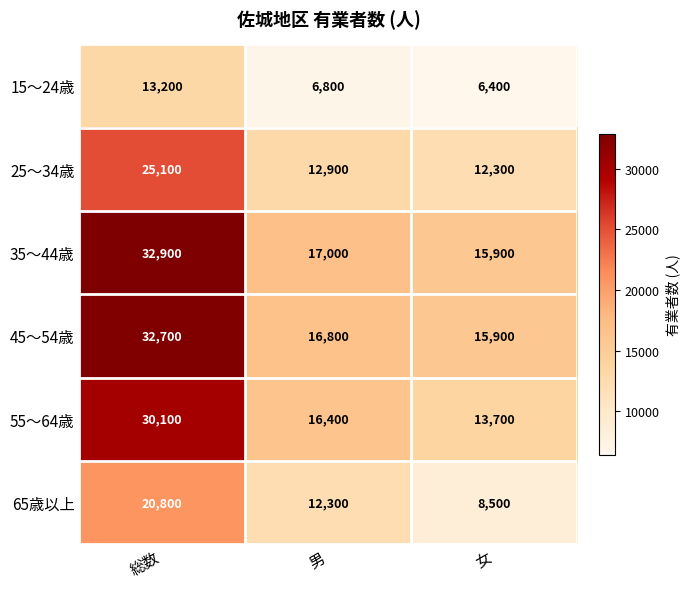

Which series has the widest spread of values?

35～44歳